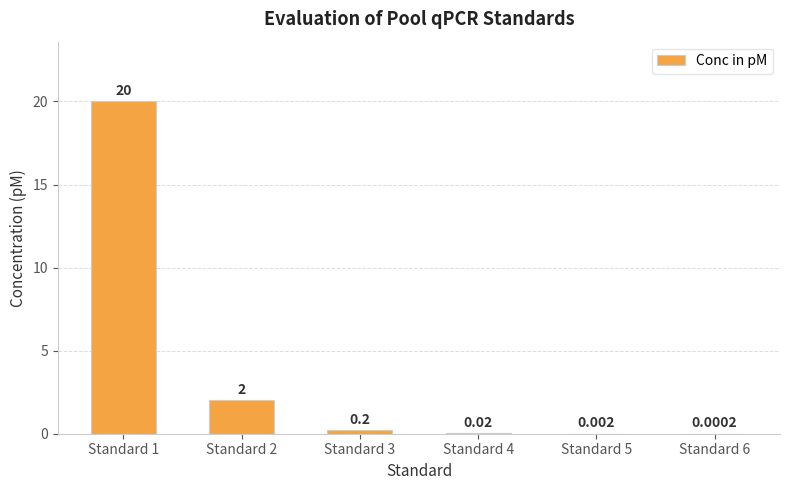

What is the greatest value displayed?

20.0